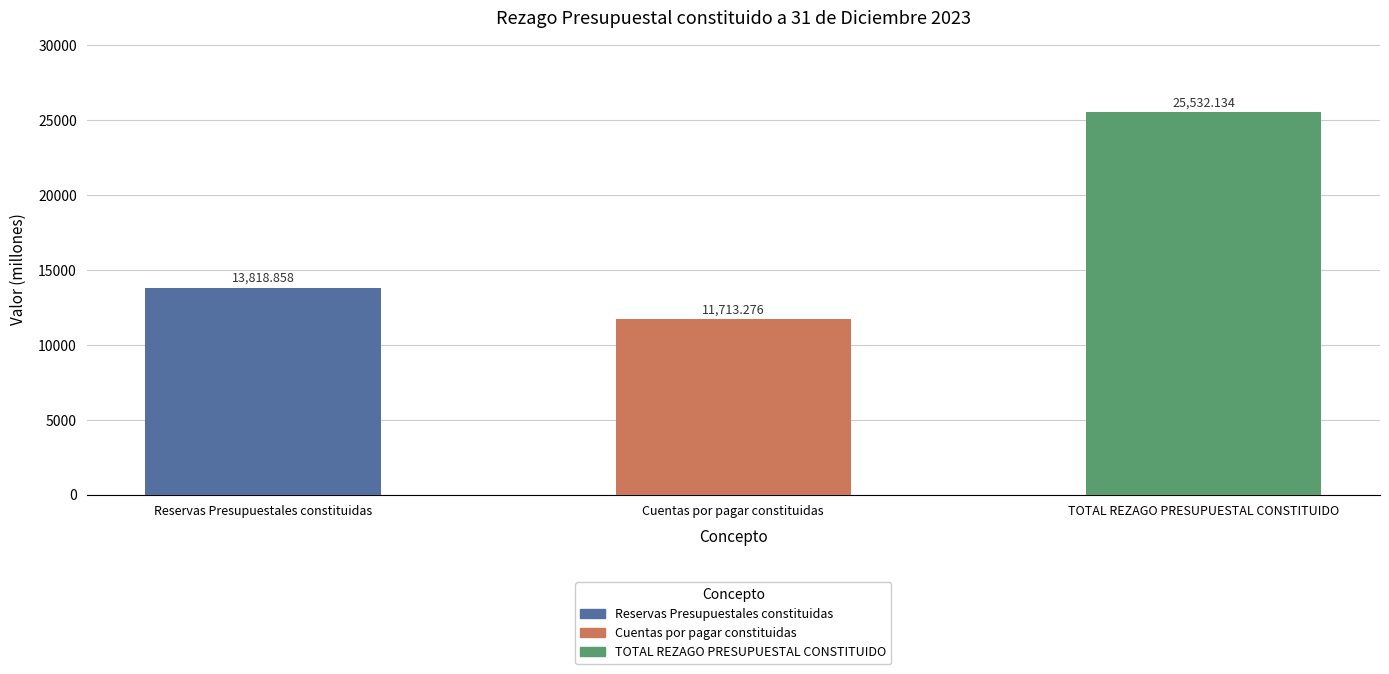

What is the difference between the values at TOTAL REZAGO PRESUPUESTAL CONSTITUIDO and Cuentas por pagar constituidas?

13818.9